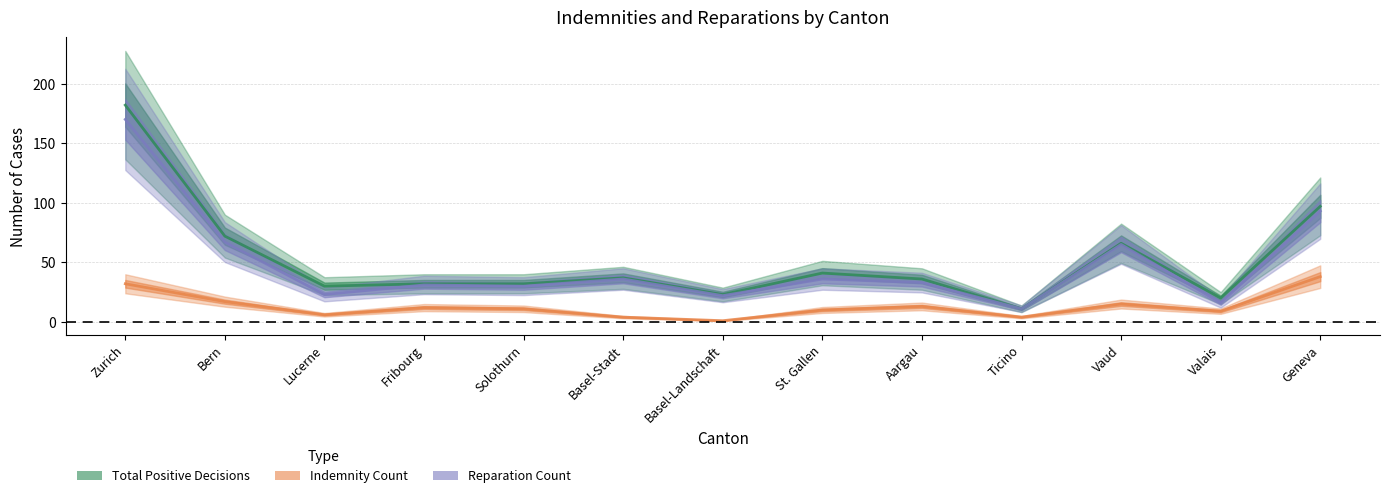

True or false: Total Positive Decisions and Indemnity Count cross at least once.

False